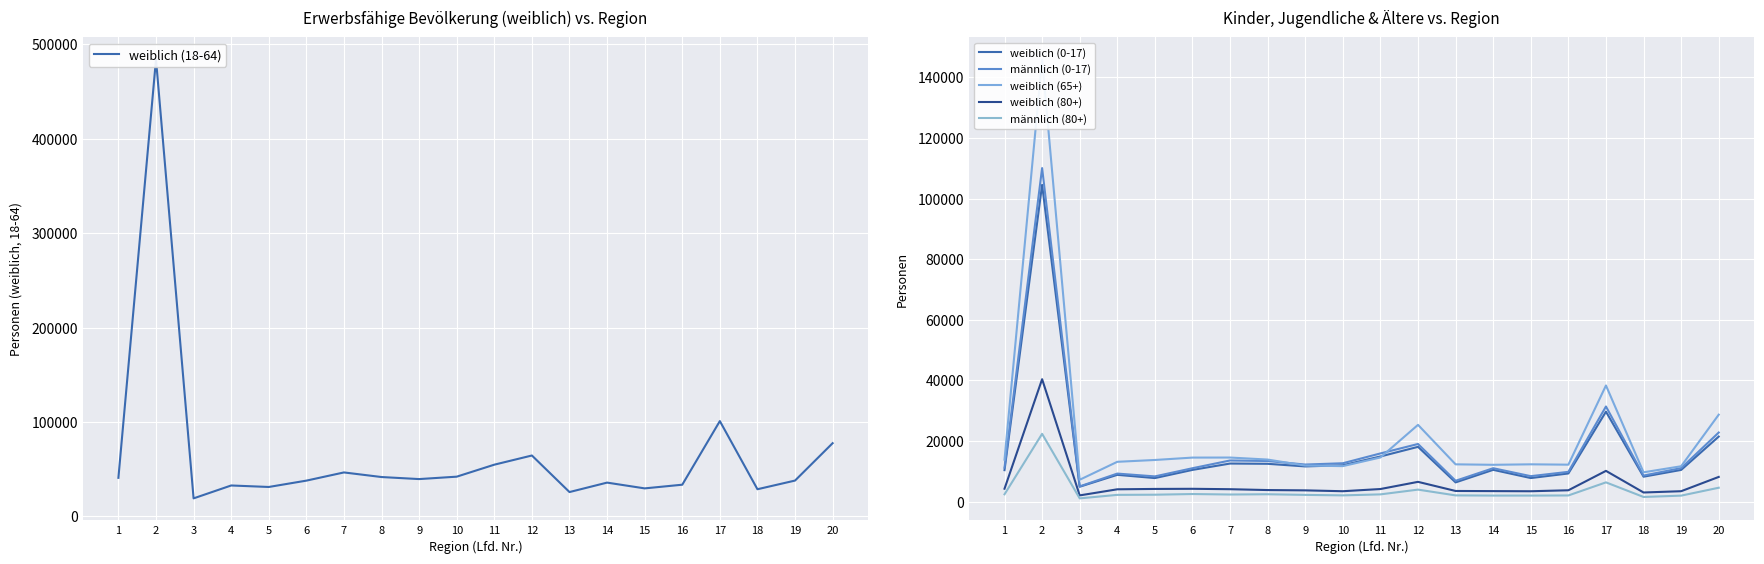

Rank the categories by weiblich (65+) value from lowest to highest.

3, 18, 19, 10, 9, 14, 16, 13, 15, 4, 5, 1, 8, 6, 7, 11, 12, 20, 17, 2